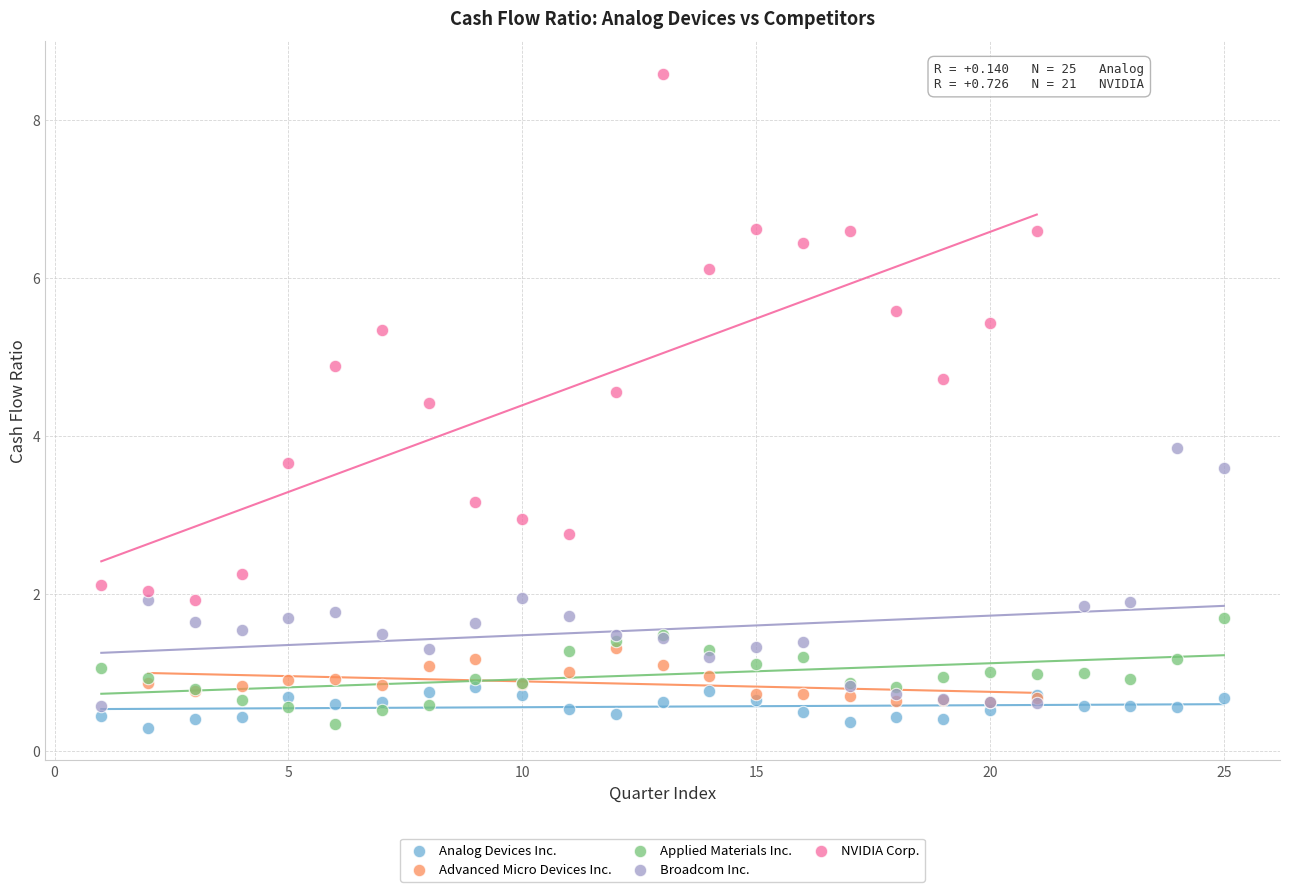

Which series contains the highest Y value?

NVIDIA Corp.